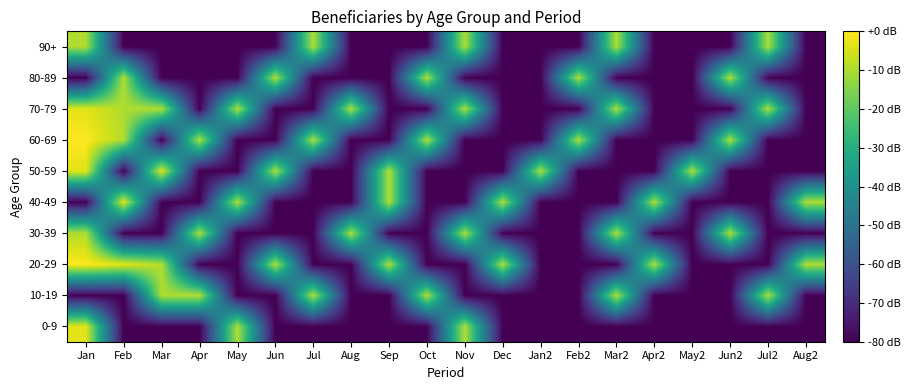

Reading left to right, list all the values displayed in this chart.

0-9: Jan=-3.5	Feb=-80.0	Mar=-80.0	Apr=-80.0	May=-9.5	Jun=-80.0	Jul=-80.0	Aug=-80.0	Sep=-80.0	Oct=-80.0	Nov=-9.5	Dec=-80.0	Jan2=-80.0	Feb2=-80.0	Mar2=-80.0	Apr2=-80.0	May2=-80.0	Jun2=-80.0	Jul2=-80.0	Aug2=-80.0
10-19: Jan=-80.0	Feb=-80.0	Mar=-9.5	Apr=-9.5	May=-80.0	Jun=-80.0	Jul=-9.5	Aug=-80.0	Sep=-80.0	Oct=-9.5	Nov=-80.0	Dec=-80.0	Jan2=-80.0	Feb2=-80.0	Mar2=-9.5	Apr2=-80.0	May2=-80.0	Jun2=-80.0	Jul2=-9.5	Aug2=-80.0
20-29: Jan=0.0	Feb=-3.5	Mar=-9.5	Apr=-80.0	May=-80.0	Jun=-9.5	Jul=-80.0	Aug=-80.0	Sep=-9.5	Oct=-80.0	Nov=-80.0	Dec=-9.5	Jan2=-80.0	Feb2=-80.0	Mar2=-80.0	Apr2=-9.5	May2=-80.0	Jun2=-80.0	Jul2=-80.0	Aug2=-9.5
30-39: Jan=-9.5	Feb=-80.0	Mar=-80.0	Apr=-9.5	May=-80.0	Jun=-80.0	Jul=-80.0	Aug=-9.5	Sep=-80.0	Oct=-80.0	Nov=-9.5	Dec=-80.0	Jan2=-80.0	Feb2=-80.0	Mar2=-9.5	Apr2=-80.0	May2=-80.0	Jun2=-9.5	Jul2=-80.0	Aug2=-80.0
40-49: Jan=-80.0	Feb=-3.5	Mar=-80.0	Apr=-80.0	May=-9.5	Jun=-80.0	Jul=-80.0	Aug=-80.0	Sep=-9.5	Oct=-80.0	Nov=-80.0	Dec=-9.5	Jan2=-80.0	Feb2=-80.0	Mar2=-80.0	Apr2=-9.5	May2=-80.0	Jun2=-80.0	Jul2=-80.0	Aug2=-9.5
50-59: Jan=-3.5	Feb=-80.0	Mar=-3.5	Apr=-80.0	May=-80.0	Jun=-9.5	Jul=-80.0	Aug=-80.0	Sep=-9.5	Oct=-80.0	Nov=-80.0	Dec=-80.0	Jan2=-9.5	Feb2=-80.0	Mar2=-80.0	Apr2=-80.0	May2=-9.5	Jun2=-80.0	Jul2=-80.0	Aug2=-80.0
60-69: Jan=0.0	Feb=-9.5	Mar=-80.0	Apr=-9.5	May=-80.0	Jun=-80.0	Jul=-9.5	Aug=-80.0	Sep=-80.0	Oct=-9.5	Nov=-80.0	Dec=-80.0	Jan2=-80.0	Feb2=-9.5	Mar2=-80.0	Apr2=-80.0	May2=-80.0	Jun2=-9.5	Jul2=-80.0	Aug2=-80.0
70-79: Jan=-3.5	Feb=-9.5	Mar=-9.5	Apr=-80.0	May=-9.5	Jun=-80.0	Jul=-80.0	Aug=-9.5	Sep=-80.0	Oct=-80.0	Nov=-9.5	Dec=-80.0	Jan2=-80.0	Feb2=-80.0	Mar2=-9.5	Apr2=-80.0	May2=-80.0	Jun2=-80.0	Jul2=-9.5	Aug2=-80.0
80-89: Jan=-80.0	Feb=-9.5	Mar=-80.0	Apr=-80.0	May=-80.0	Jun=-9.5	Jul=-80.0	Aug=-80.0	Sep=-80.0	Oct=-9.5	Nov=-80.0	Dec=-80.0	Jan2=-80.0	Feb2=-9.5	Mar2=-80.0	Apr2=-80.0	May2=-80.0	Jun2=-9.5	Jul2=-80.0	Aug2=-80.0
90+: Jan=-9.5	Feb=-80.0	Mar=-80.0	Apr=-80.0	May=-80.0	Jun=-80.0	Jul=-9.5	Aug=-80.0	Sep=-80.0	Oct=-80.0	Nov=-9.5	Dec=-80.0	Jan2=-80.0	Feb2=-80.0	Mar2=-9.5	Apr2=-80.0	May2=-80.0	Jun2=-80.0	Jul2=-9.5	Aug2=-80.0